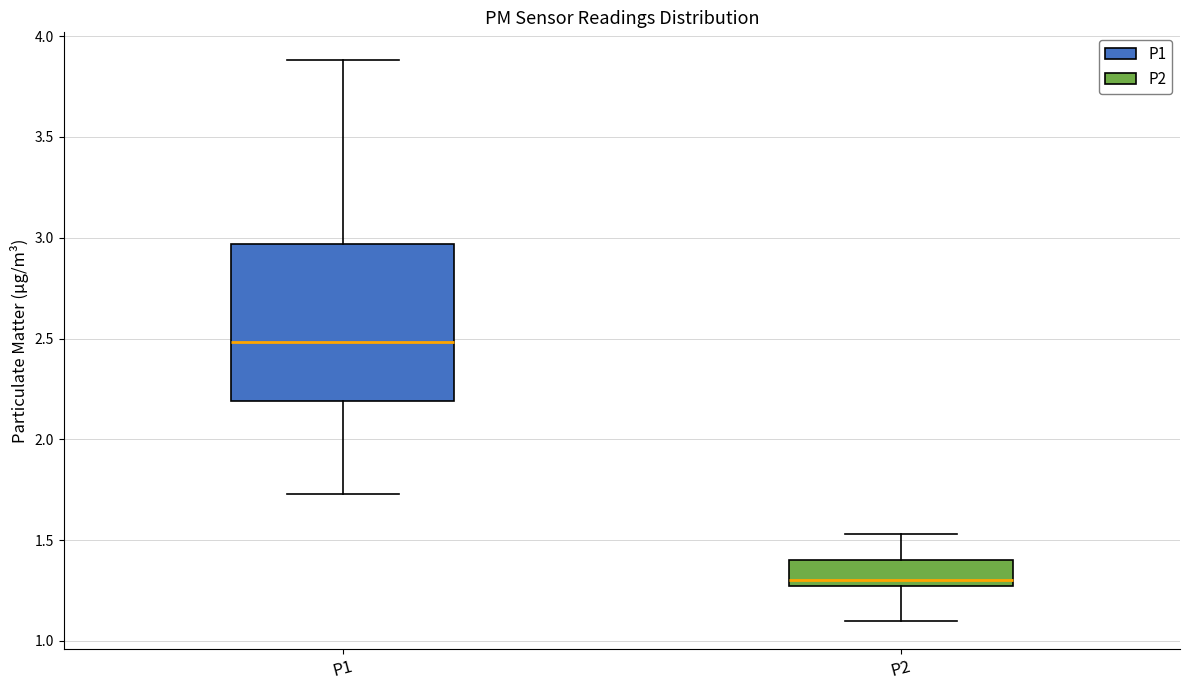

Comparing the boxes themselves (not the whiskers), which one is the tallest?

P1